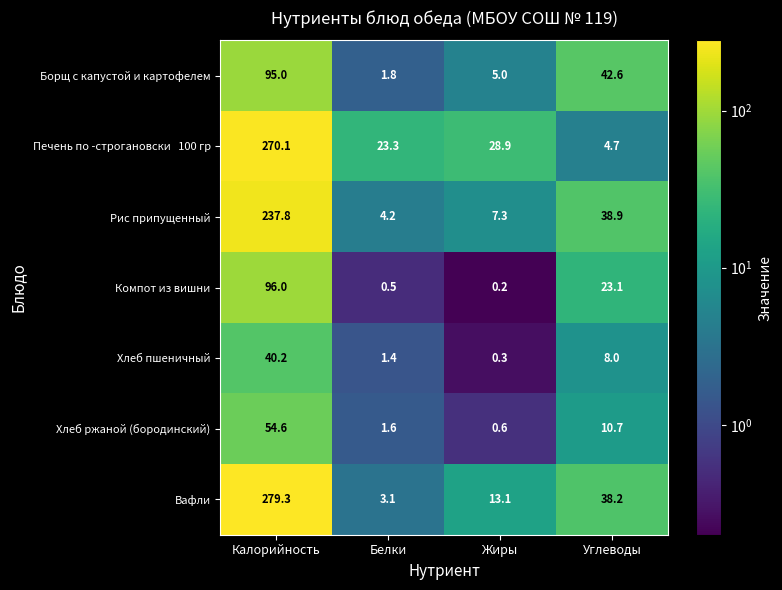

How many categories are shown in the chart?

4